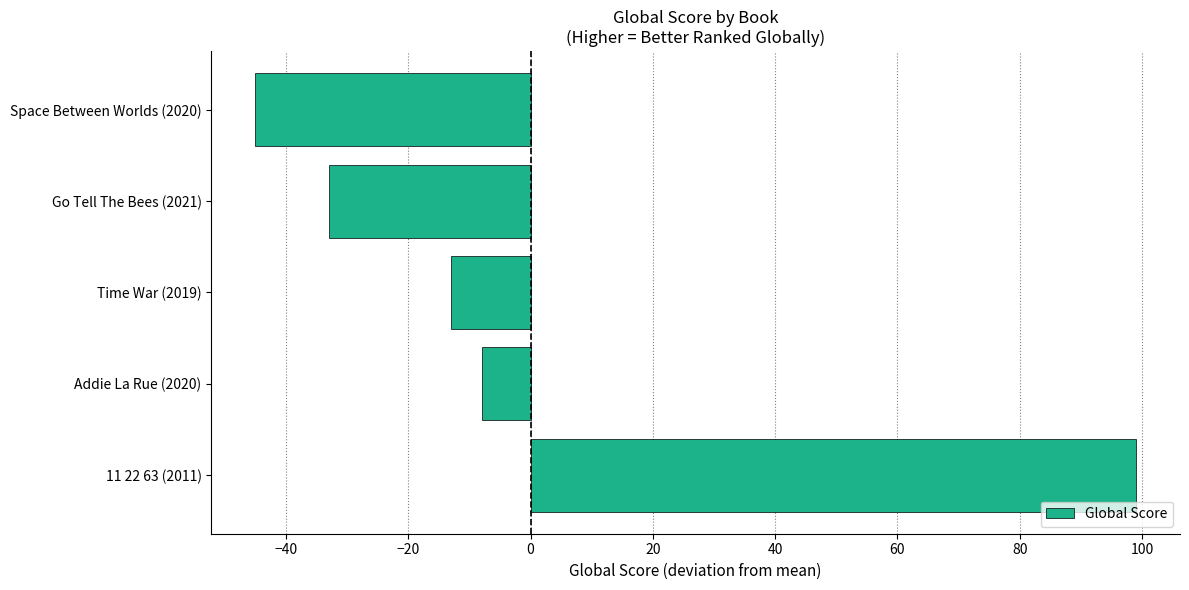

Reading bottom to top, extract all data points from this chart.

11 22 63 (2011)=99	Addie La Rue (2020)=-8	Time War (2019)=-13	Go Tell The Bees (2021)=-33	Space Between Worlds (2020)=-45